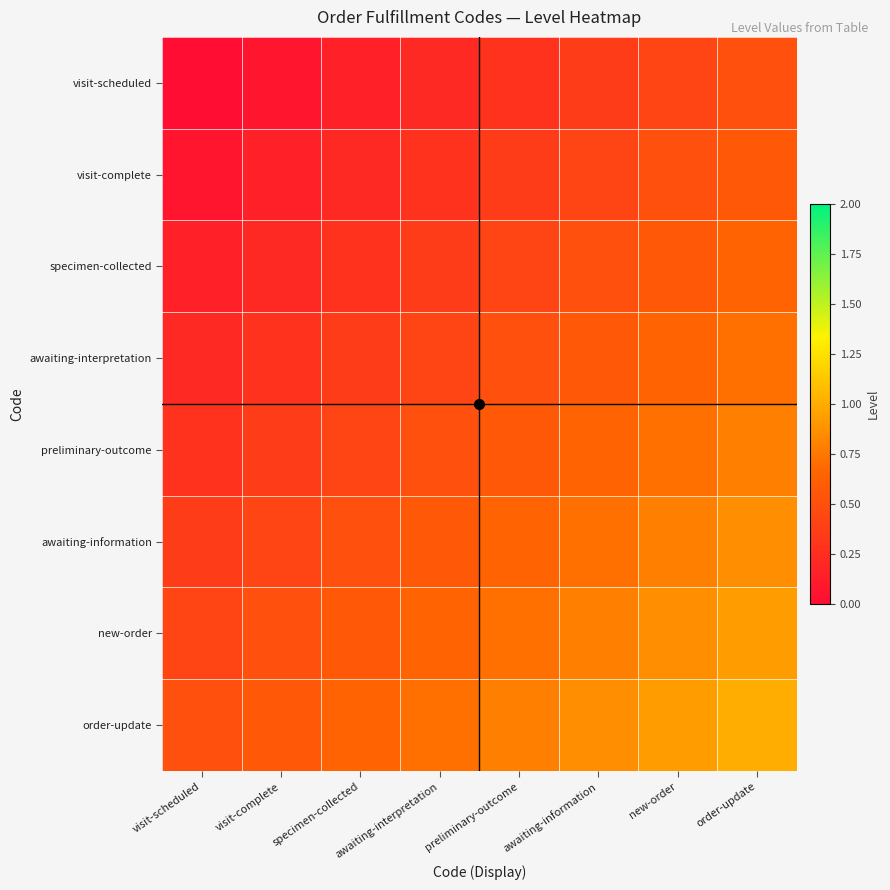

Which category has the lowest value across all series?

visit-scheduled